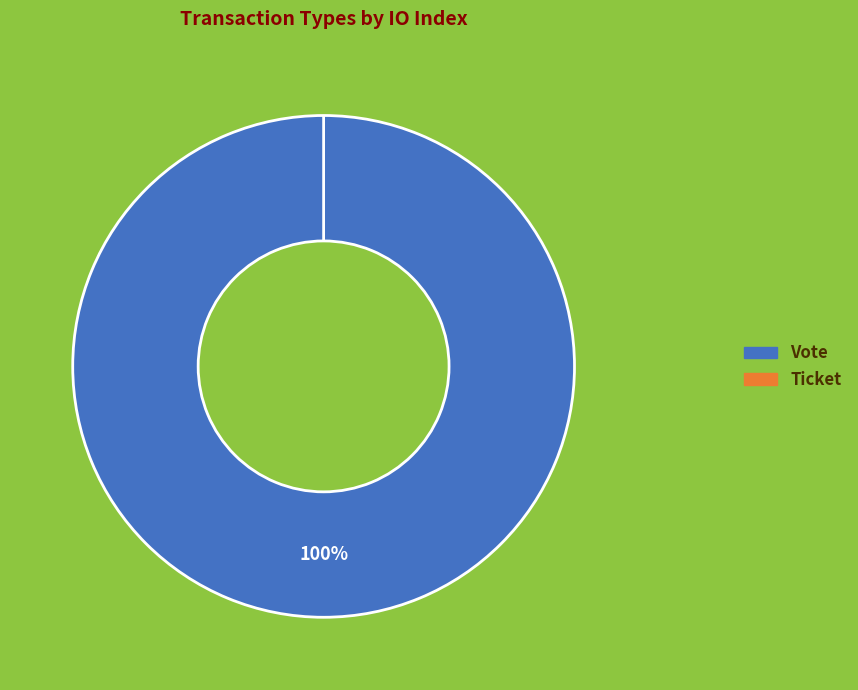

To the nearest percent, what is the average slice percentage?

50%